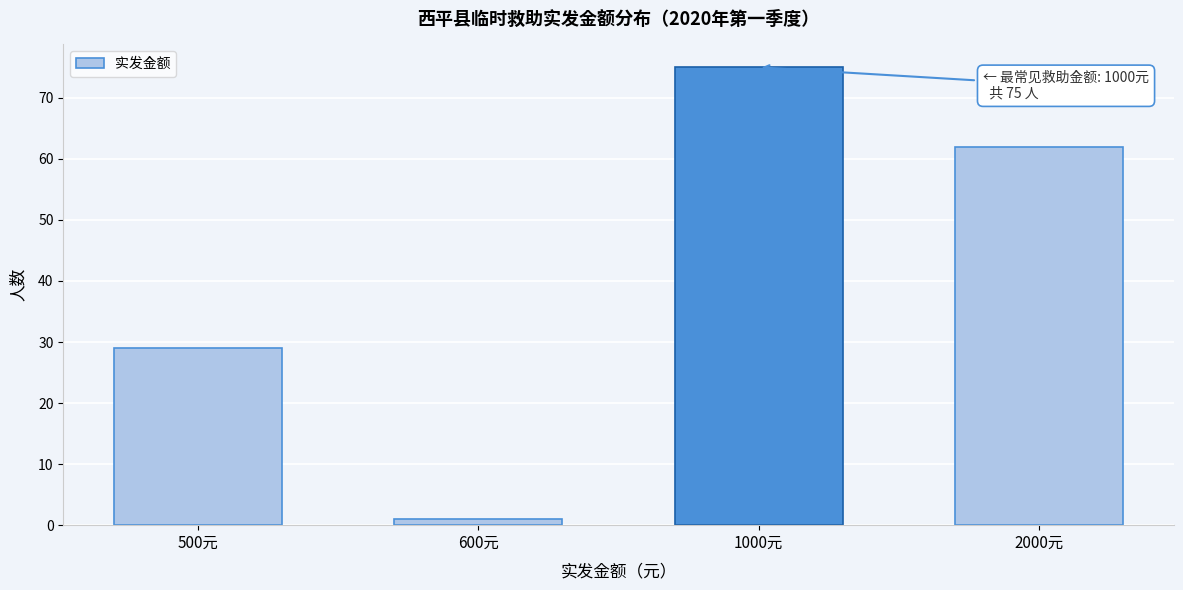

Reading left to right, list all the values displayed in this chart.

500元=29	600元=1	1000元=75	2000元=62